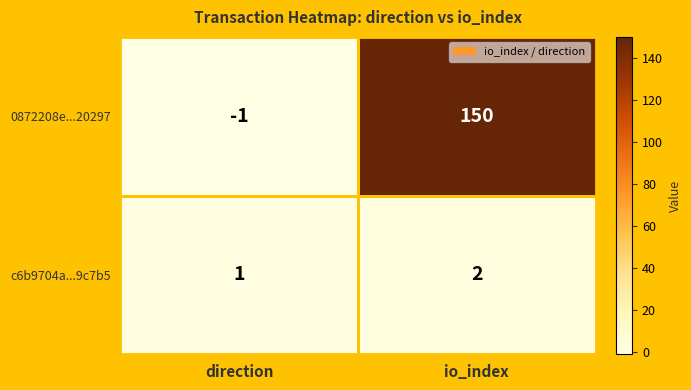

Between direction and io_index, which series saw the biggest shift?

0872208e...20297